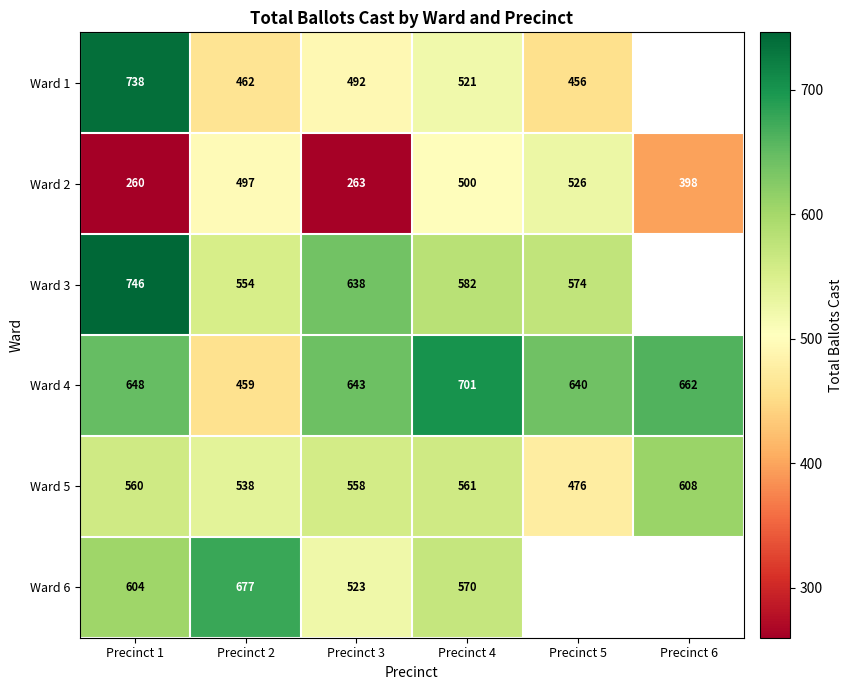

At which label does Ward 5 reach its minimum?

Precinct 5